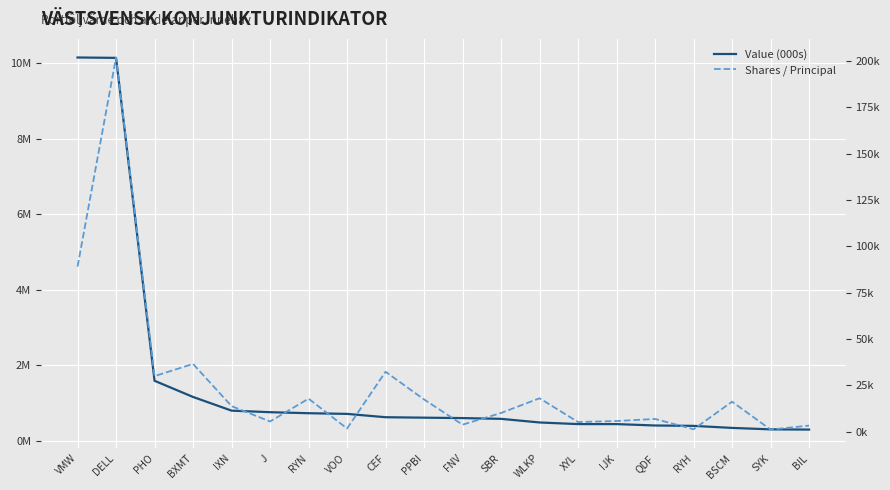

Which label corresponds to the smallest value in the chart?

SYK